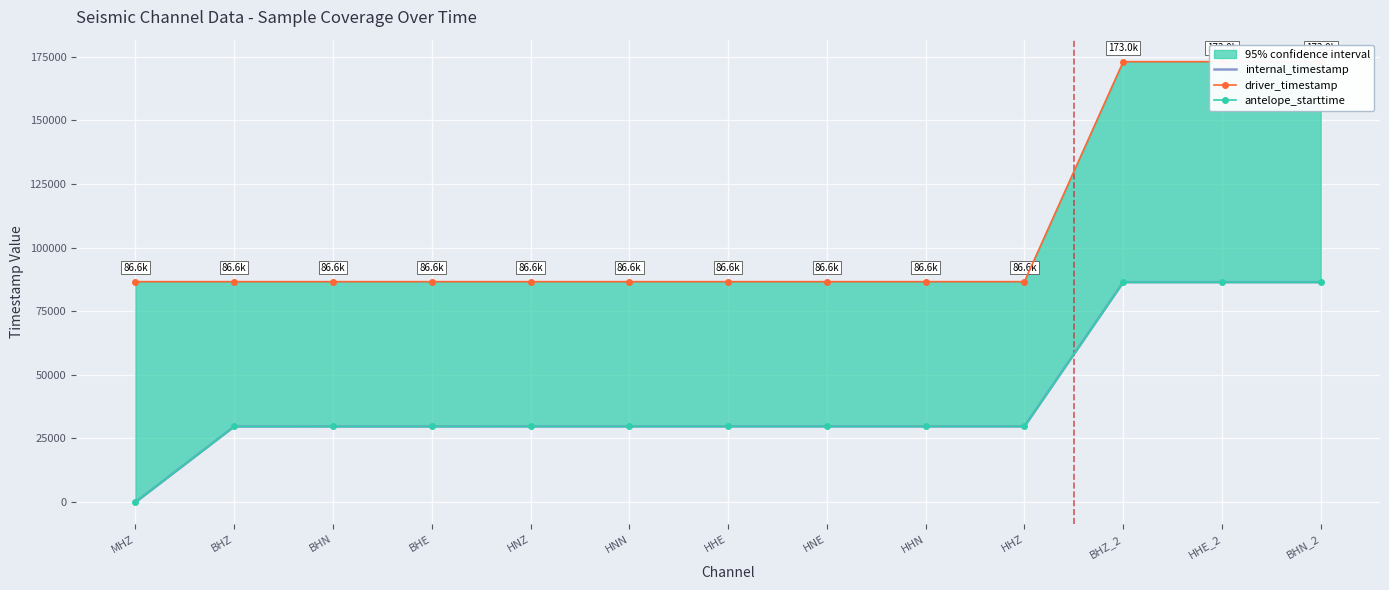

At how many categories does at least one series exceed 119635?

3